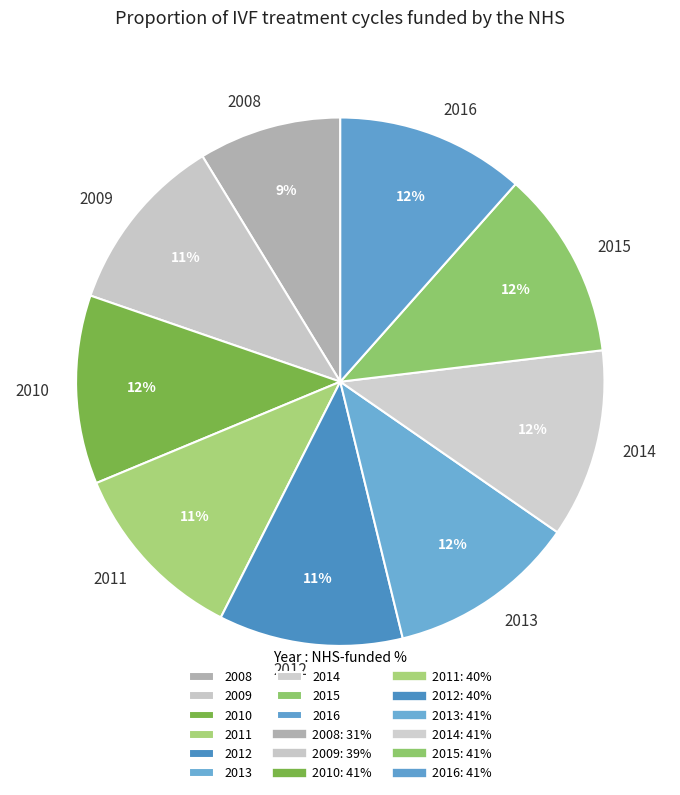

What is the ratio of the value at 2008 to the value at 2010?

0.8